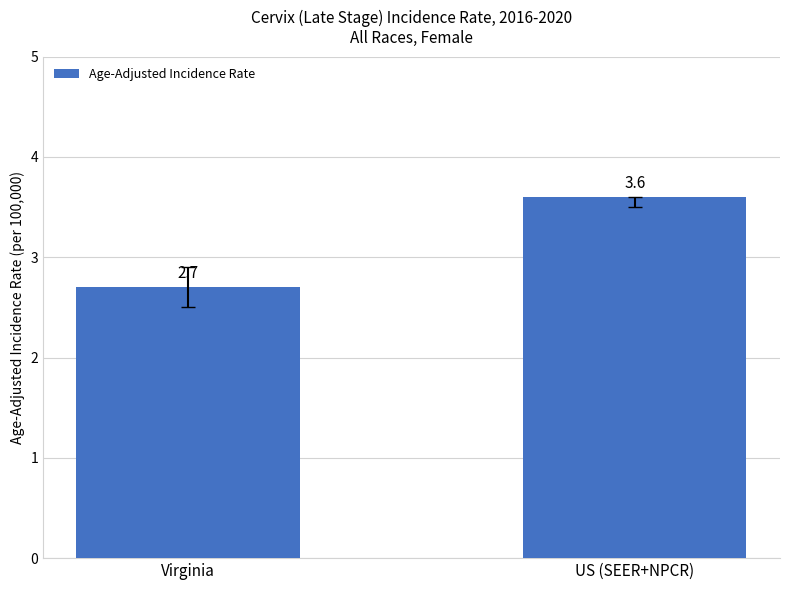

Where is the data nearest to the value 3?

Virginia